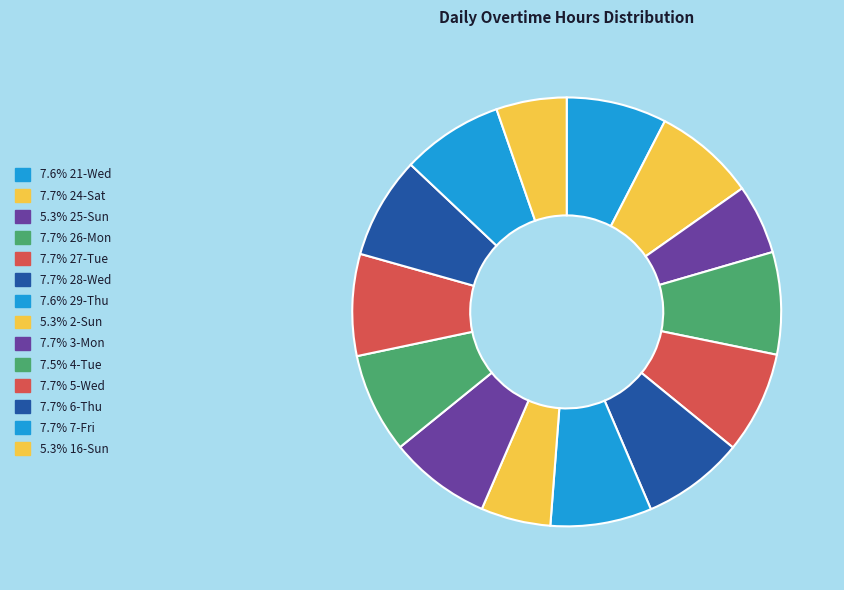

Count the number of slices in the pie.

14